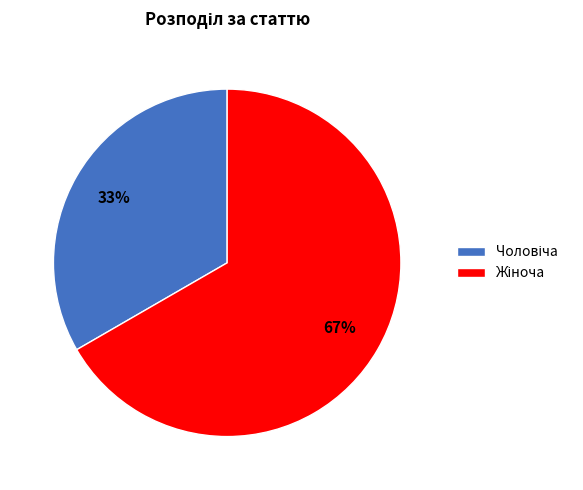

To the nearest percent, what is the average slice percentage?

50%